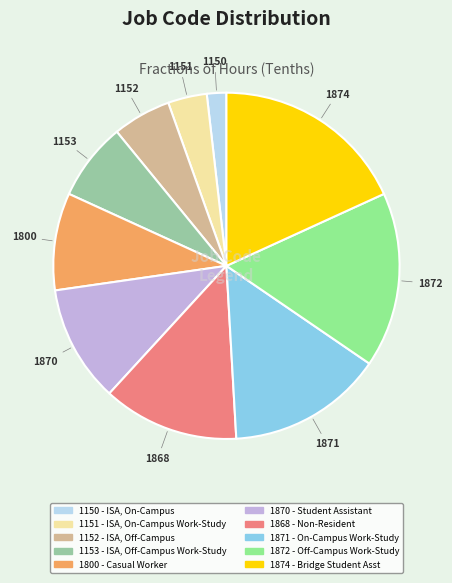

Count the number of slices in the pie.

10